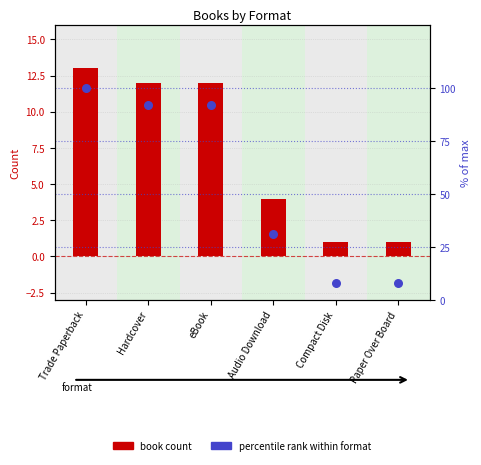

Which has a higher value, Paper Over Board or Trade Paperback?

Trade Paperback